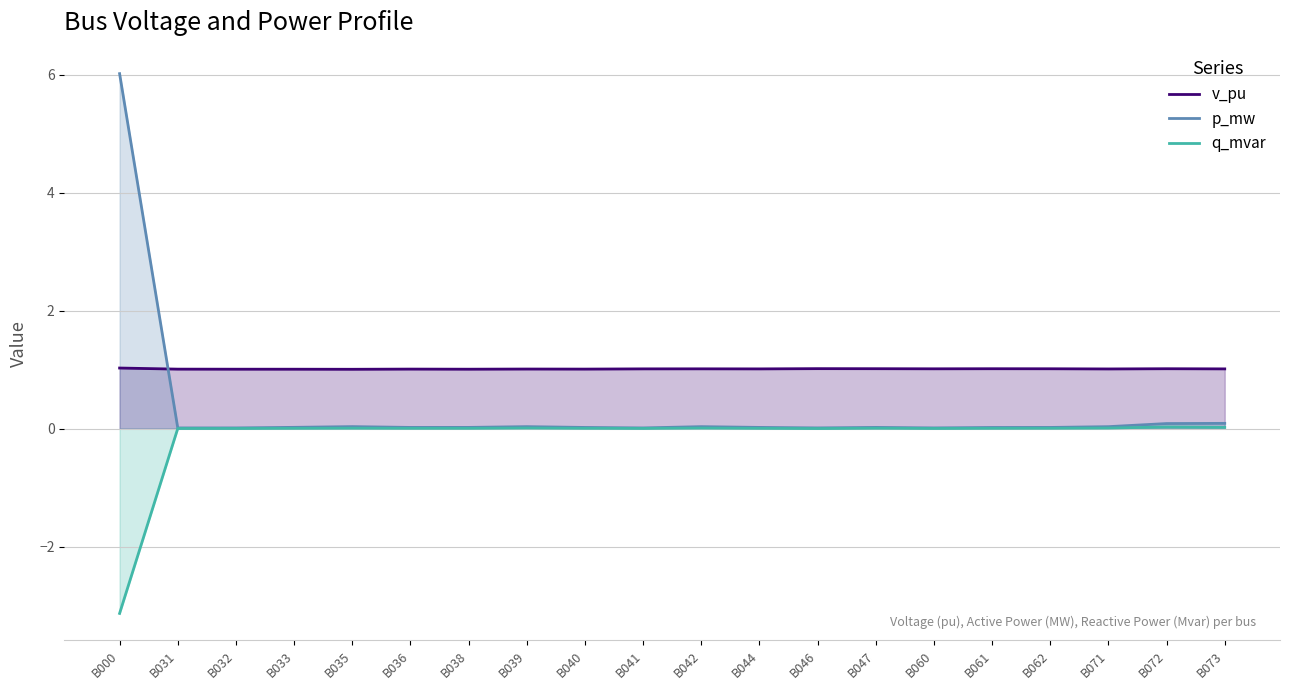

The value of p_mw at B041 is 0.0. True or false?

False